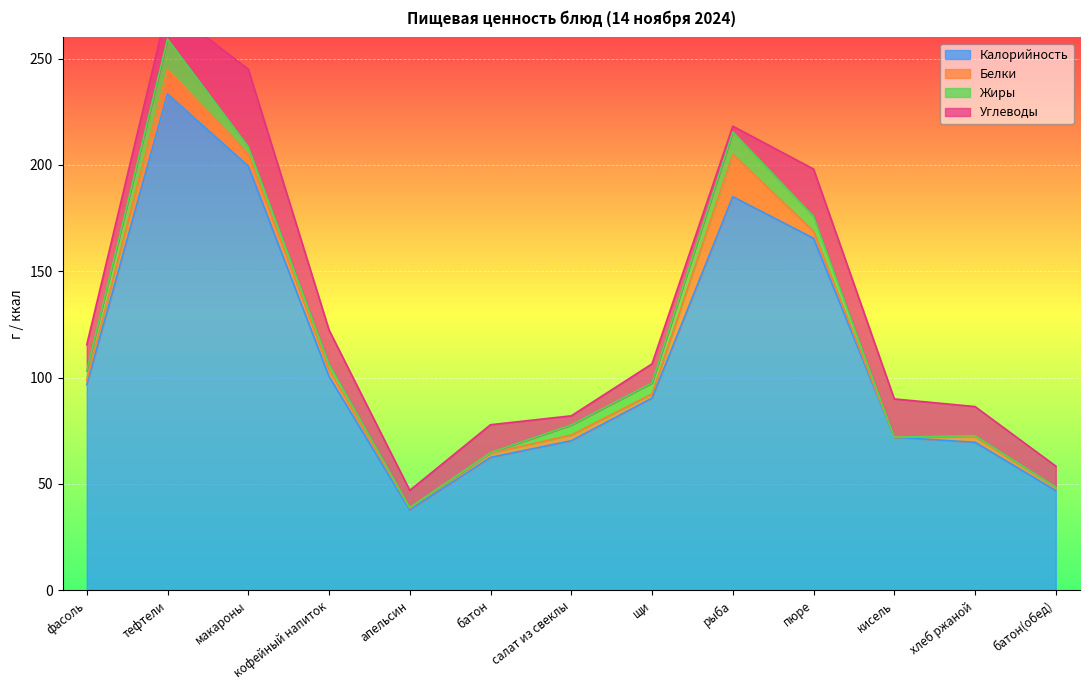

Reading left to right, what are all the values shown in this chart?

Калорийность: фасоль=96.7	тефтели=233.4	макароны=199.5	кофейный напиток=100.6	апельсин=37.8	батон=62.5	салат из свеклы=70.3	щи=90.4	рыба=185.1	пюре=165.5	кисель=72.0	хлеб ржаной=69.6	батон(обед)=46.9
Белки: фасоль=2.2	тефтели=11.7	макароны=5.7	кофейный напиток=3.2	апельсин=0.9	батон=2.0	салат из свеклы=2.7	щи=2.0	рыба=20.0	пюре=3.3	кисель=0.0	хлеб ржаной=2.6	батон(обед)=1.5
Жиры: фасоль=4.3	тефтели=14.1	макароны=3.4	кофейный напиток=2.7	апельсин=0.2	батон=0.2	салат из свеклы=4.7	щи=5.2	рыба=10.5	пюре=7.1	кисель=0.0	хлеб ржаной=0.5	батон(обед)=0.2
Углеводы: фасоль=12.3	тефтели=14.9	макароны=36.5	кофейный напиток=15.9	апельсин=8.1	батон=13.1	салат из свеклы=4.3	щи=9.0	рыба=2.7	пюре=22.2	кисель=18.0	хлеб ржаной=13.7	батон(обед)=9.8